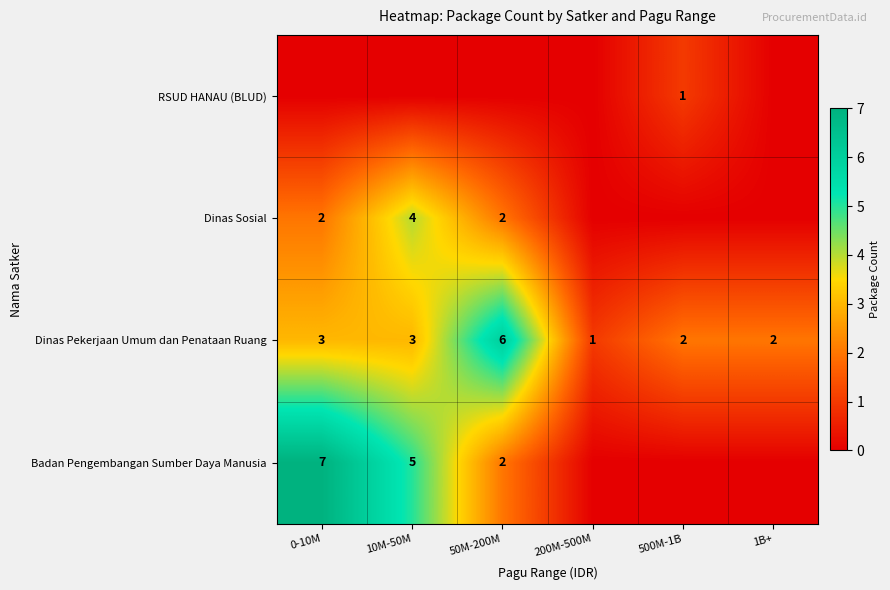

Is the value of Dinas Sosial at 50M-200M greater than the value of Dinas Pekerjaan Umum dan Penataan Ruang at 50M-200M?

No